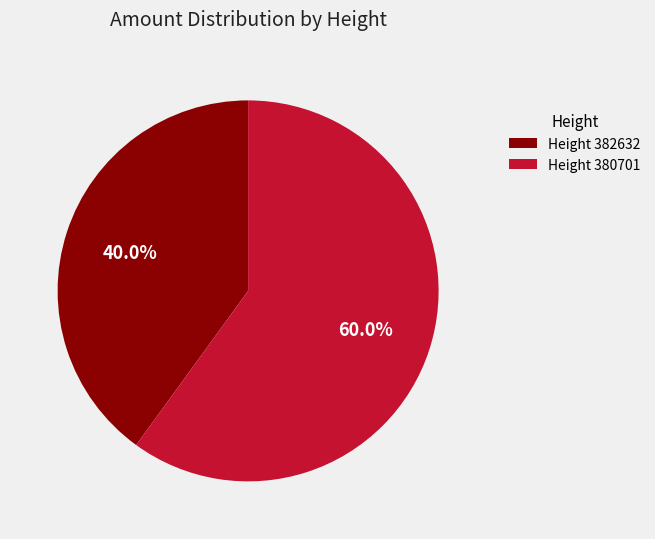

Between Height 380701 and Height 382632, which is larger?

Height 380701